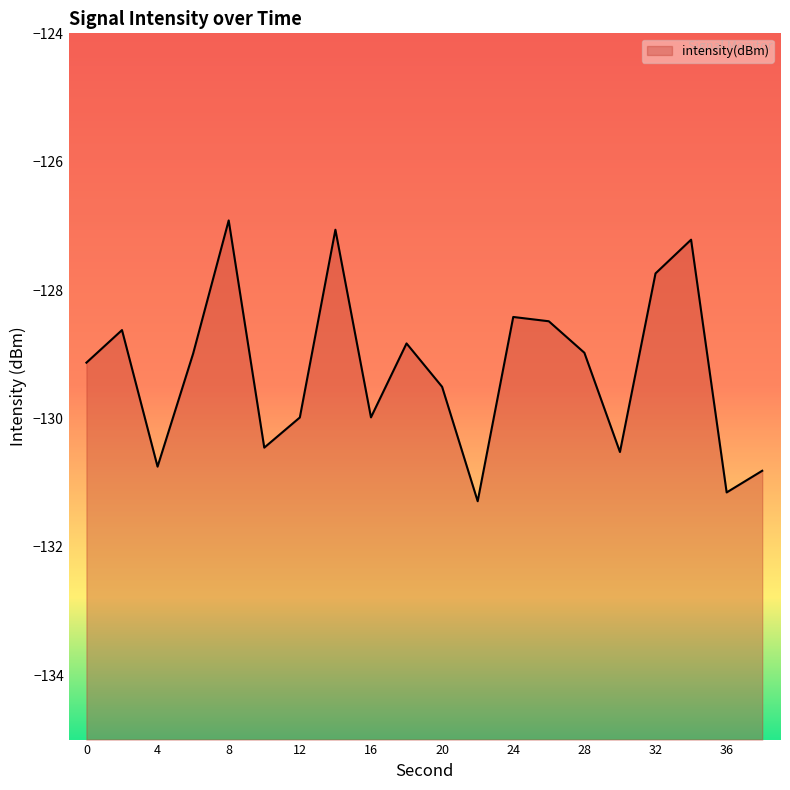

Does the chart display data point markers on the line(s)?

No